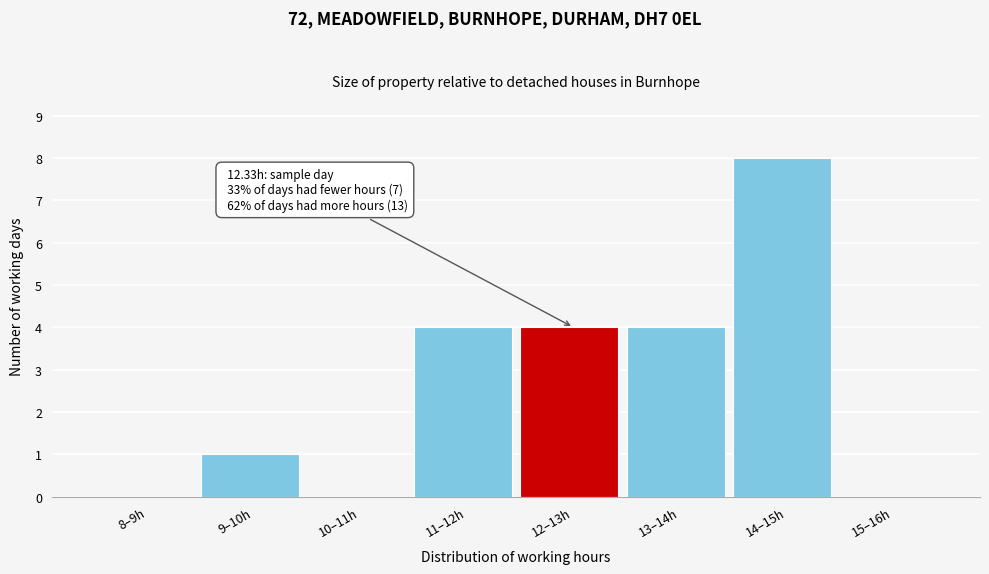

Reading left to right, extract all data points from this chart.

8–9h=0	9–10h=1	10–11h=0	11–12h=4	12–13h=4	13–14h=4	14–15h=8	15–16h=0